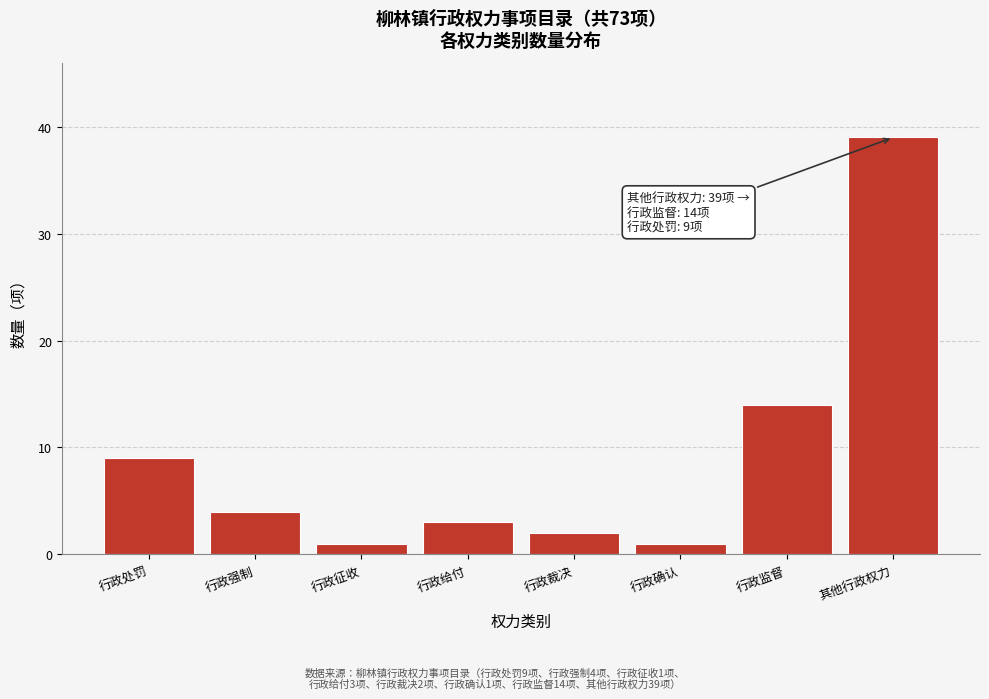

Reading left to right, what are all the values shown in this chart?

9	4	1	3	2	1	14	39